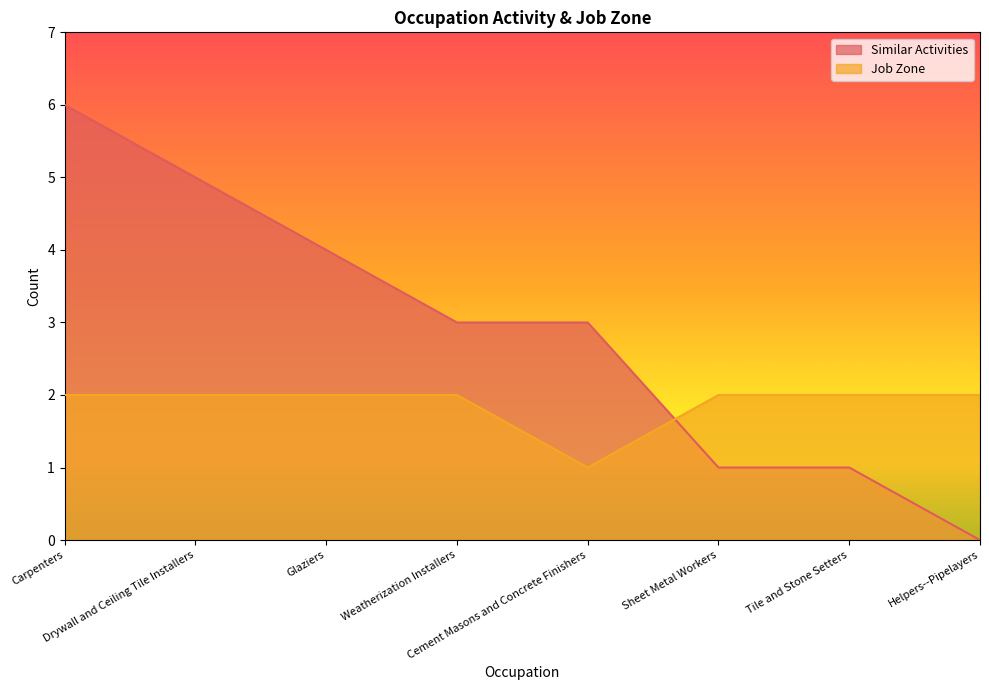

Which series ends up on top after the final intersection of Similar Activities and Job Zone?

Job Zone